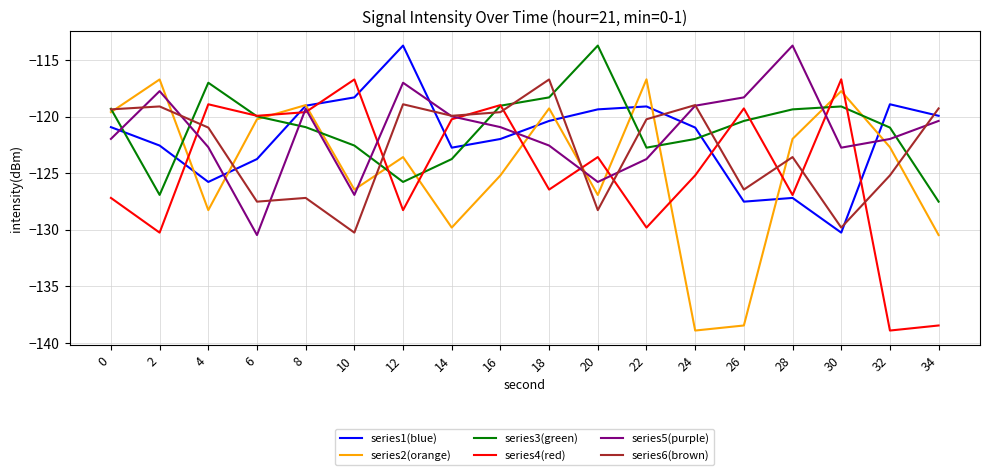

What is the difference between the highest and lowest values at 16?

6.2